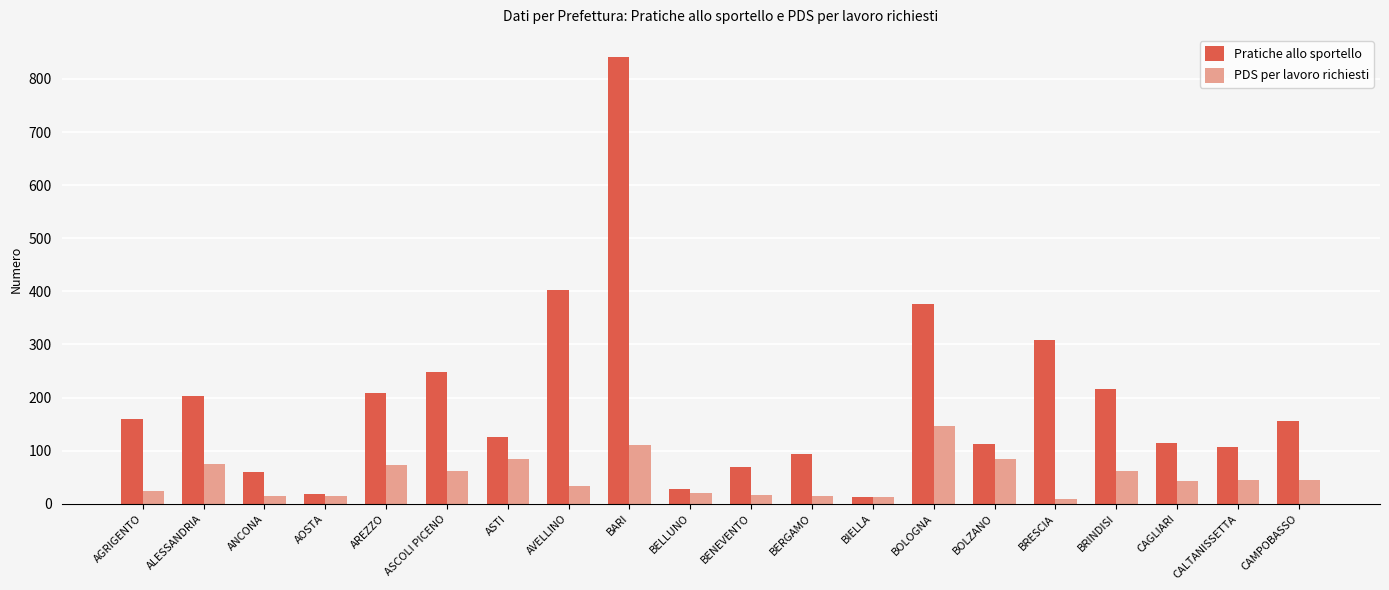

How many series are shown in this chart?

2